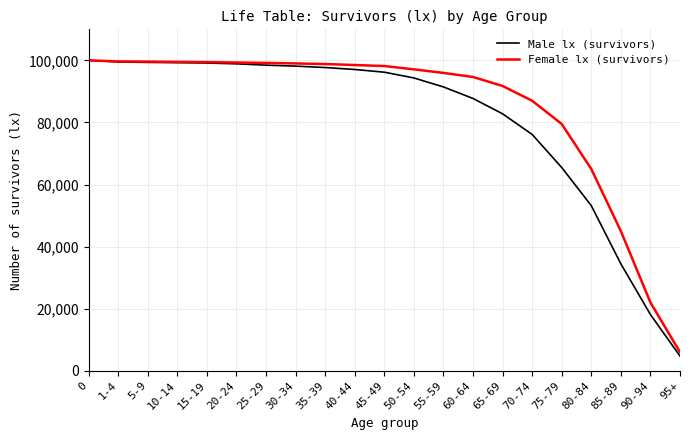

Is it true that Male lx (survivors) equals 144108 at 40-44?

False